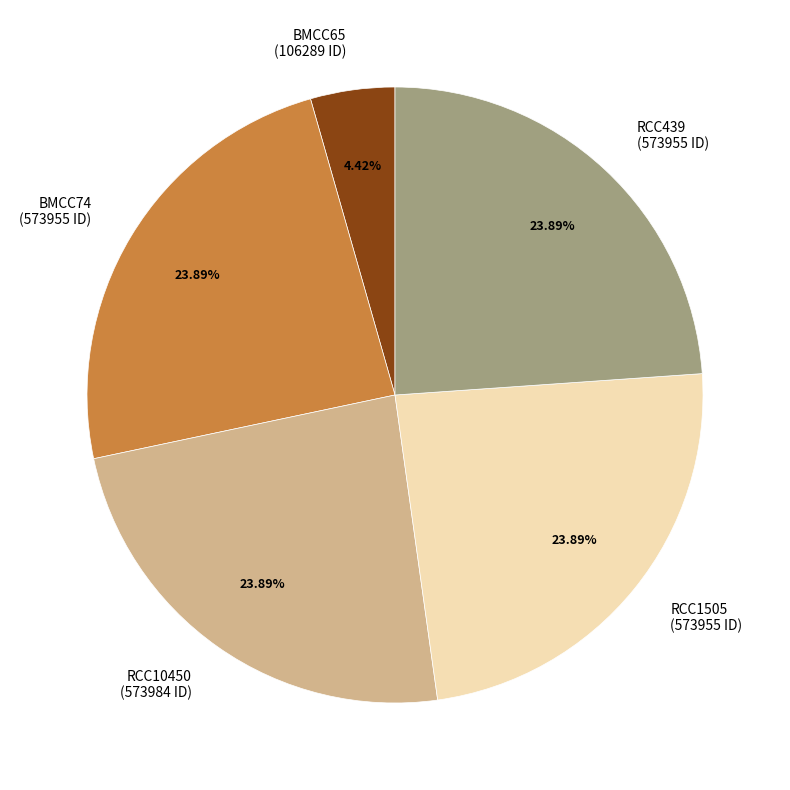

Count the number of slices in the pie.

5